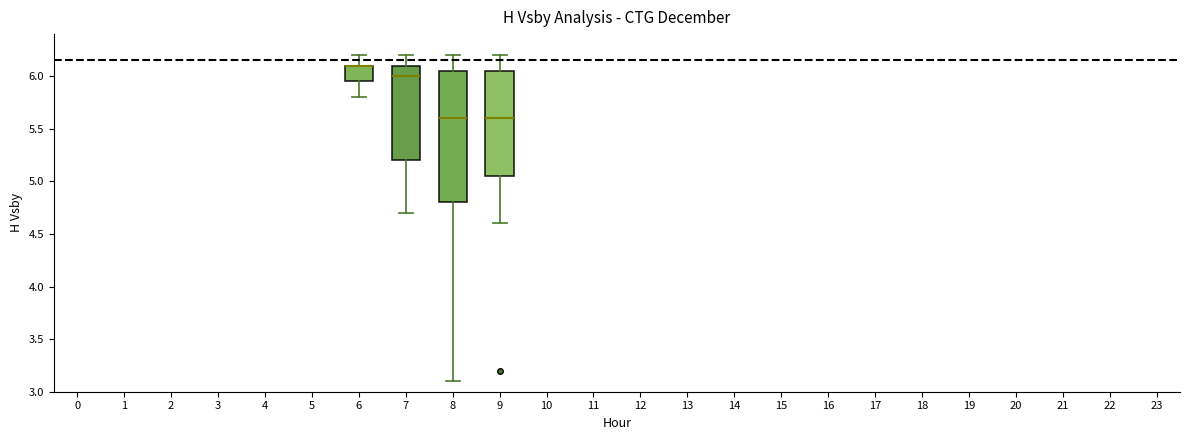

Reading left to right, read every box against the y-axis: the position of its median line, the range the box covers, and the ends of its whiskers. The values are not printed on the chart, so give them approximately, as read against the axis.

6: median 6.10 (drawn on the box's upper edge), box 5.95 to 6.10, whiskers 5.80 to 6.20
7: median 6.00, box 5.20 to 6.10, whiskers 4.70 to 6.20
8: median 5.60, box 4.80 to 6.05, whiskers 3.10 to 6.20
9: median 5.60, box 5.05 to 6.05, whiskers 4.60 to 6.20